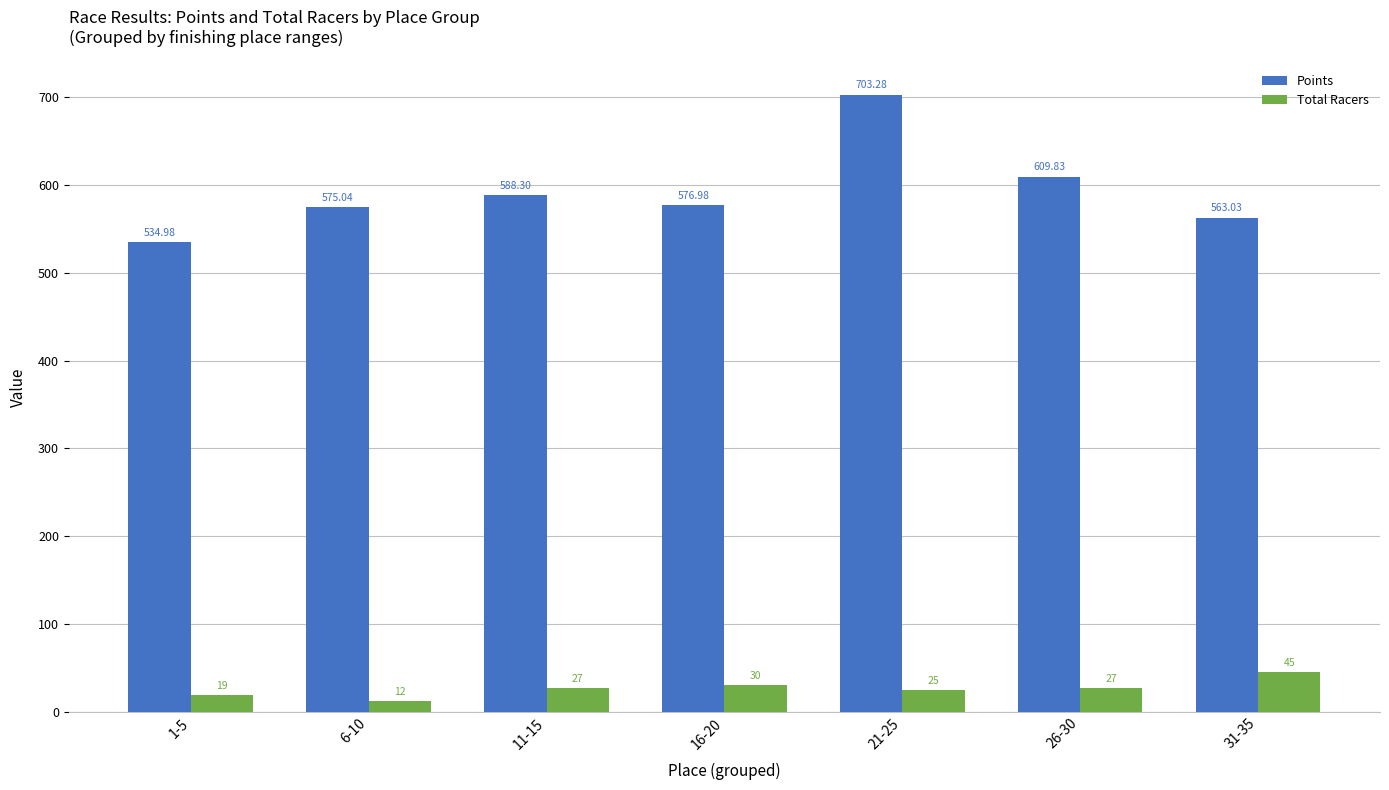

What is the difference between the Points values at 31-35 and 6-10?

12.0